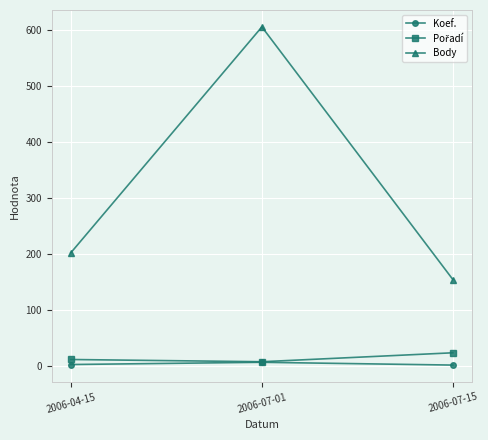

List the labels in order of Body value, smallest first.

2006-07-15, 2006-04-15, 2006-07-01